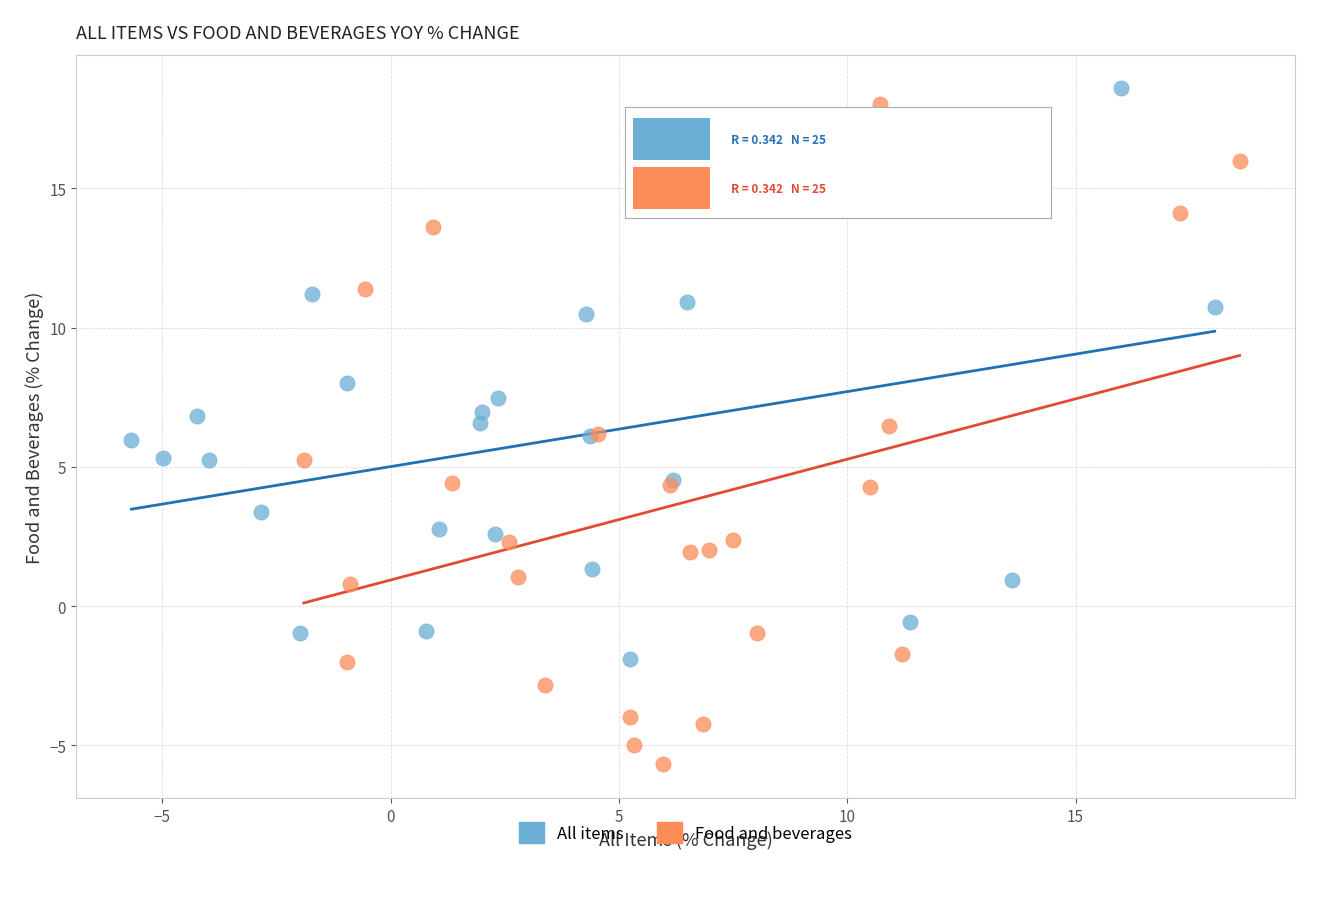

Which series reaches the minimum Y coordinate?

Food and beverages